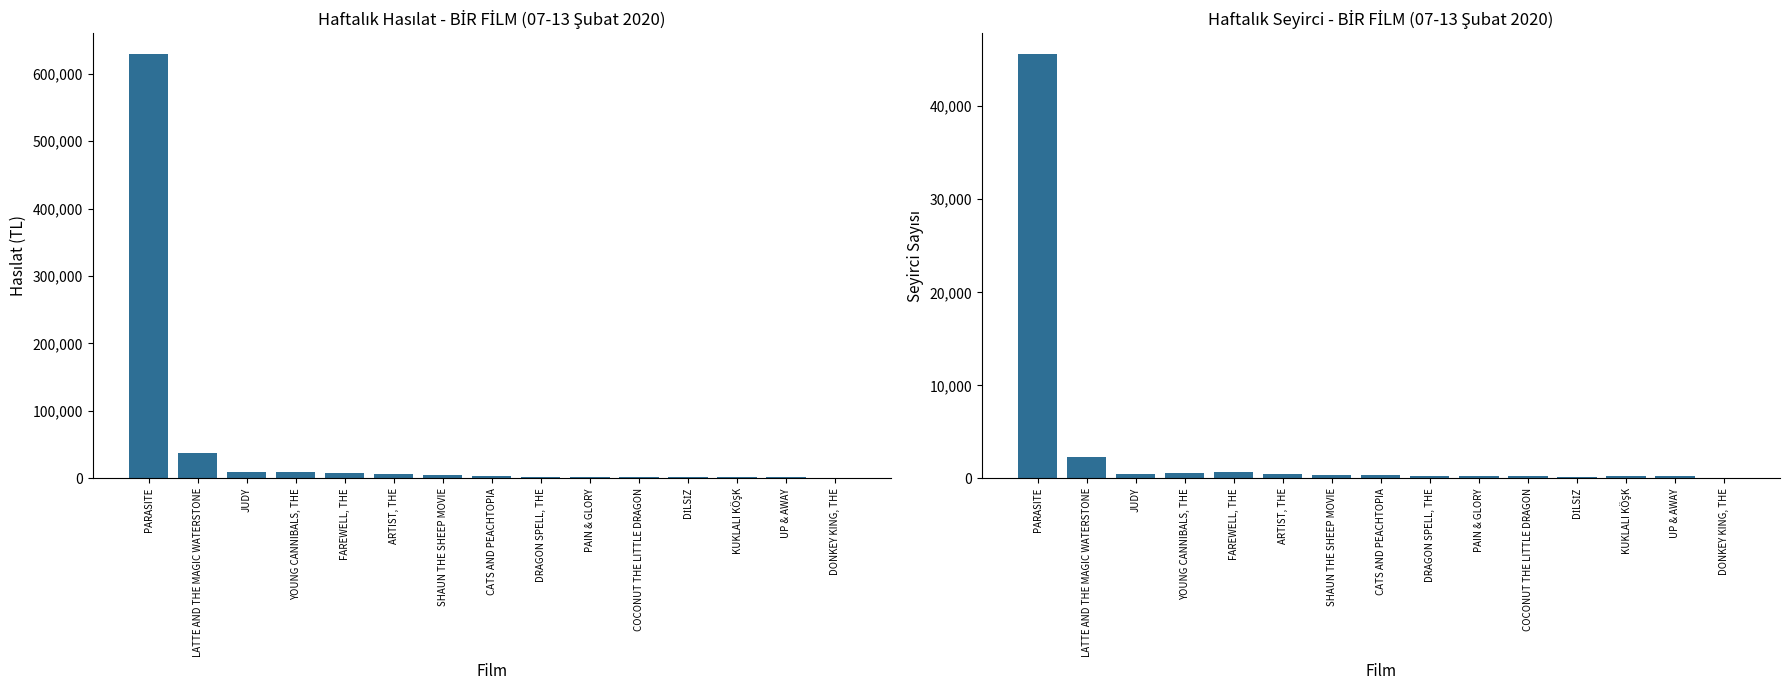

Rank the series by their average value, from highest to lowest.

Haftalık Hasılat, Haftalık Seyirci